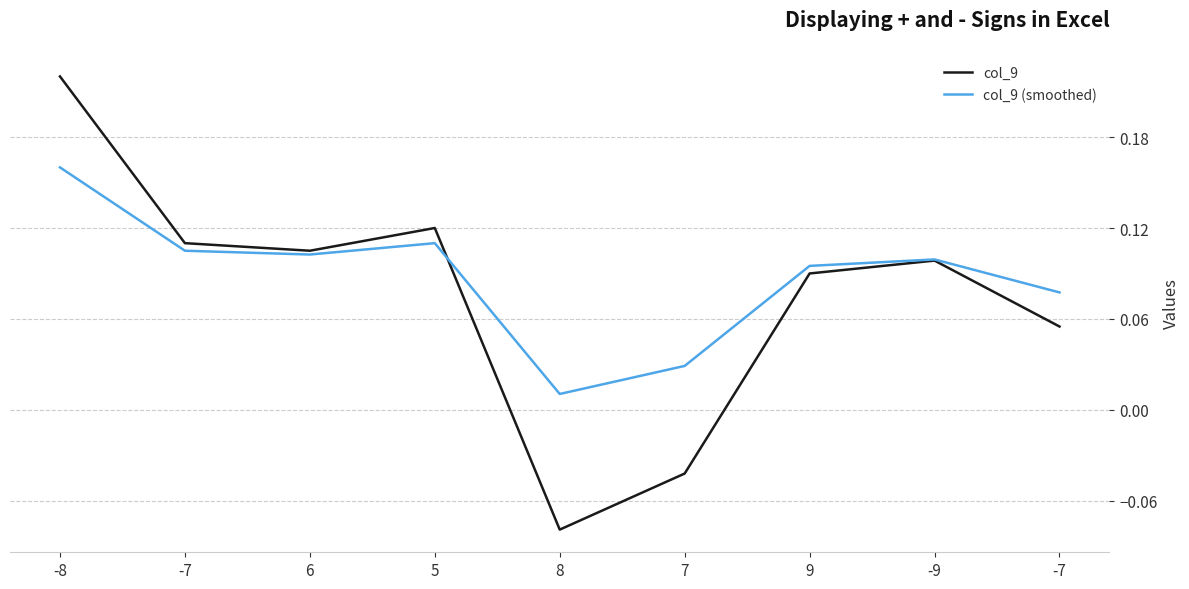

After their last crossing, which series has the higher values: col_9 or col_9 (smoothed)?

col_9 (smoothed)